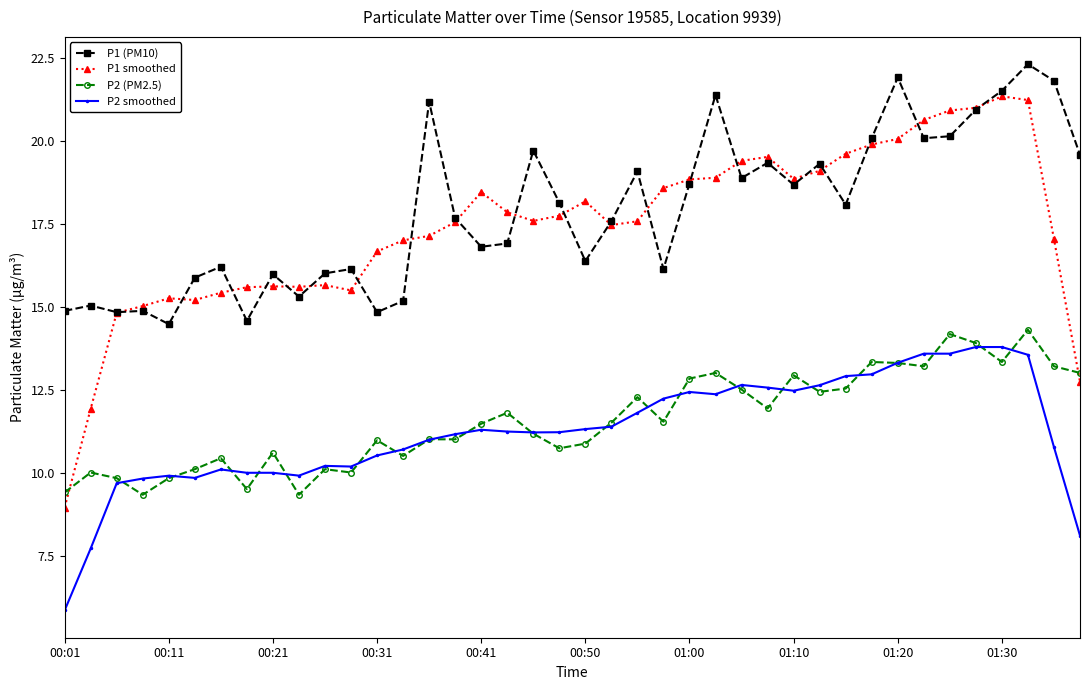

True or false: P1 (PM10) and P2 smoothed intersect in this chart.

False